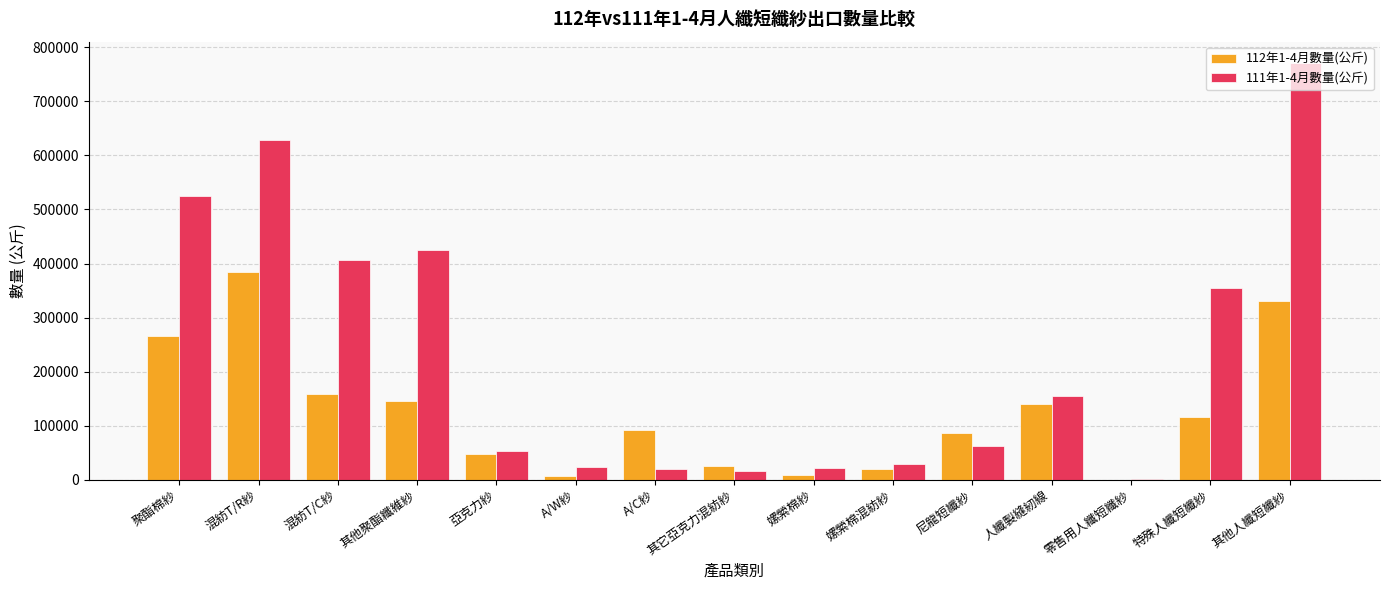

What is the average value of the 111年1-4月數量(公斤) series?

232850